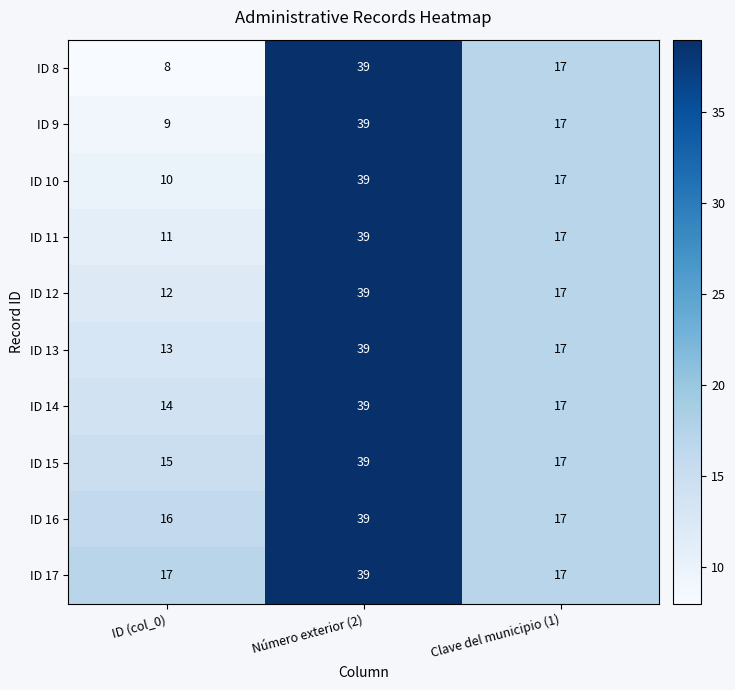

What is the minimum value shown in the chart?

8